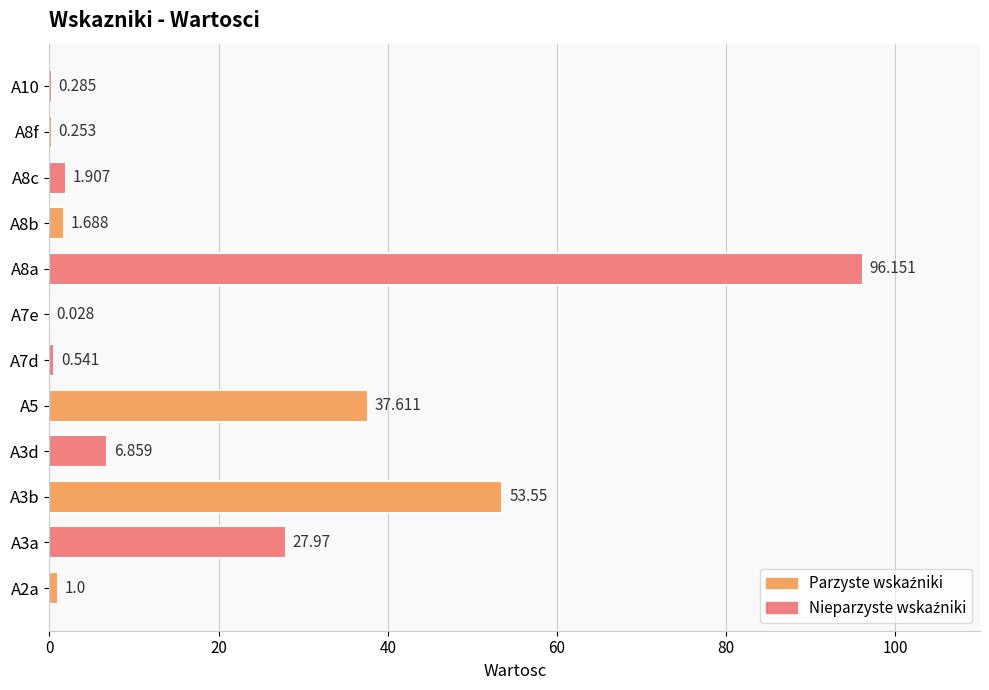

Count the number of data series in this chart.

1